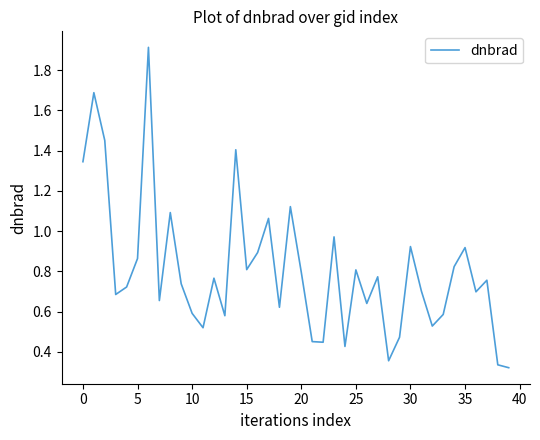

Does the chart display data point markers on the line(s)?

No